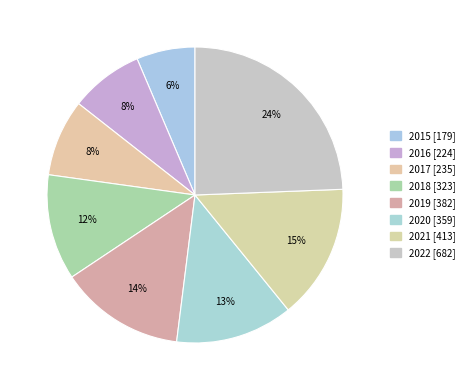

Does any single category account for the majority?

No